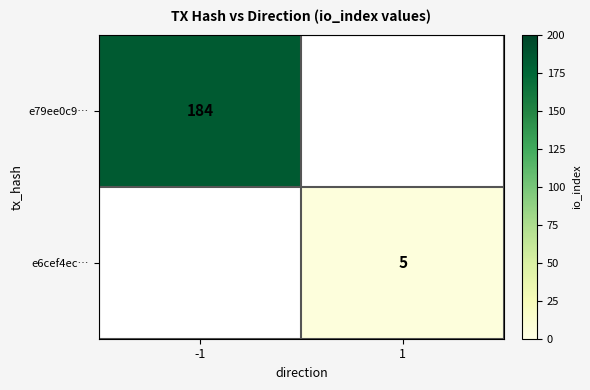

The e79ee0c9… series shows 310 at -1. True or false?

False